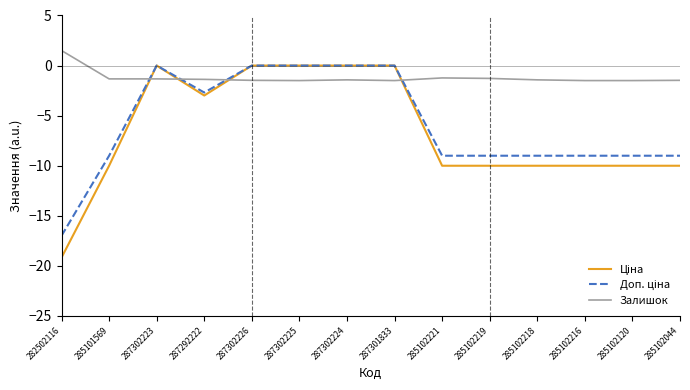

Does the chart display data point markers on the line(s)?

No